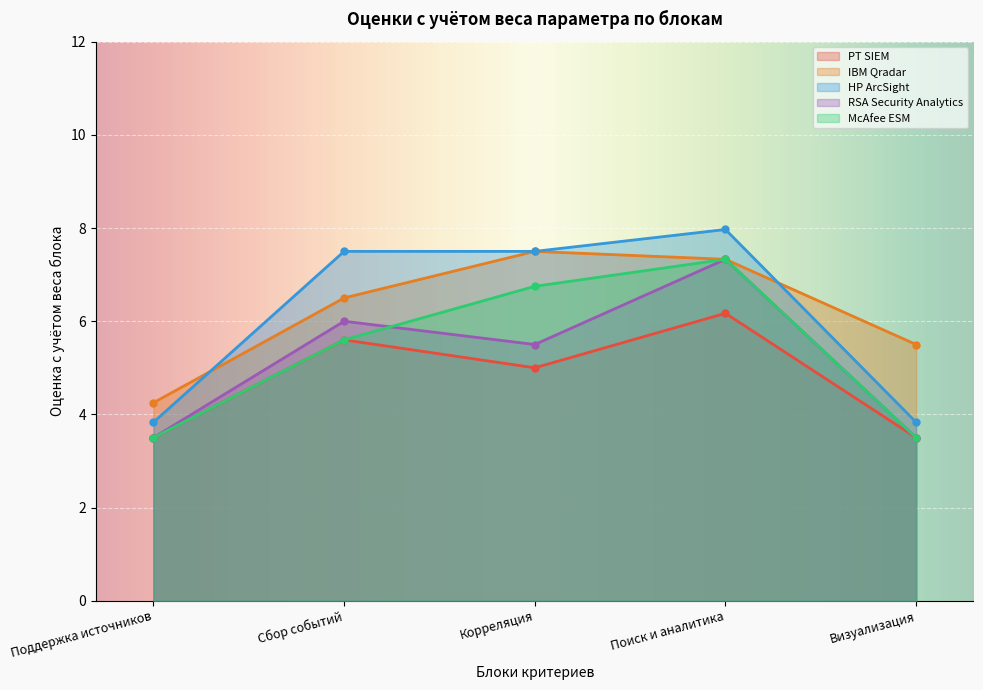

How many interior local peaks does the IBM Qradar series have?

1